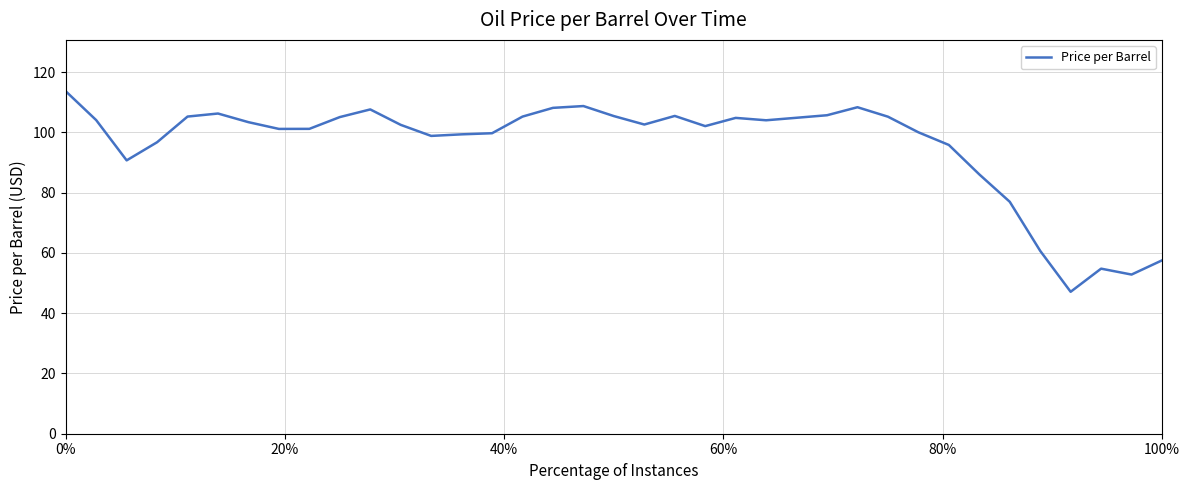

How many categories are shown in the chart?

37